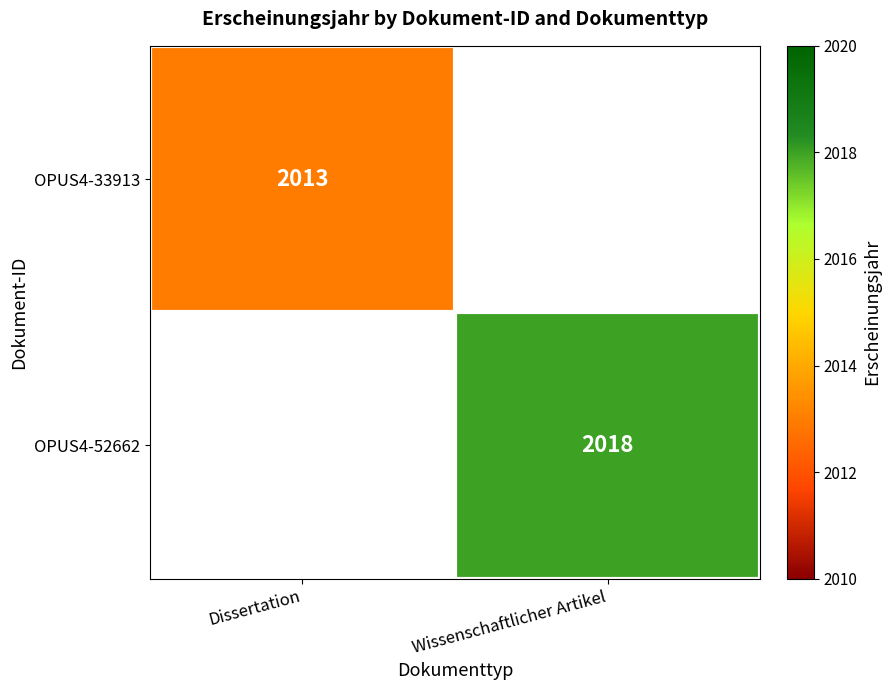

At how many categories does at least one series exceed 2017?

1